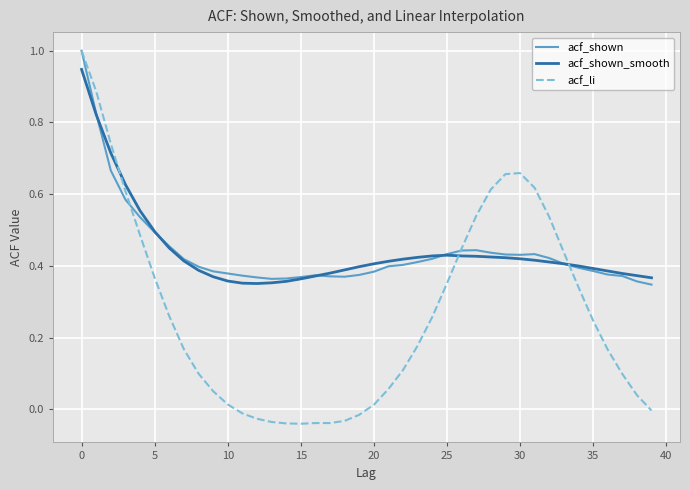

What is the highest value of the acf_shown series?

1.0